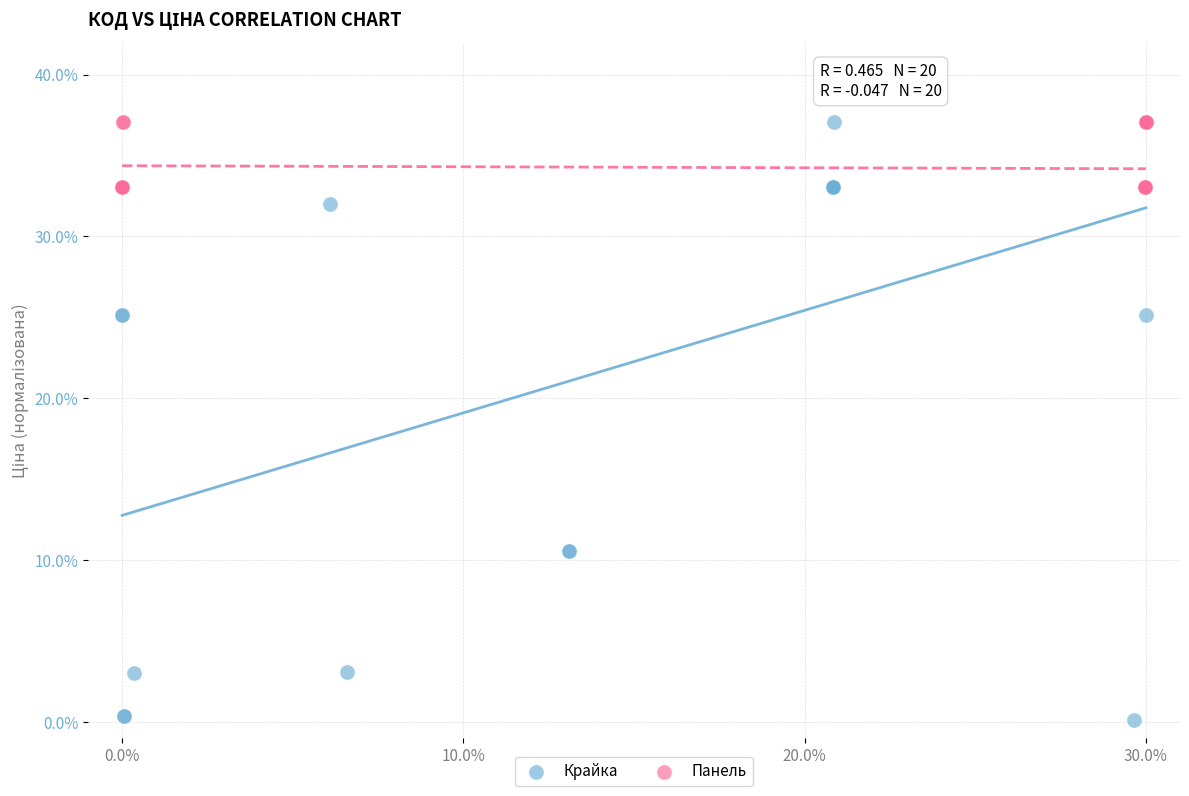

Which series has the widest spread of Y values?

Крайка